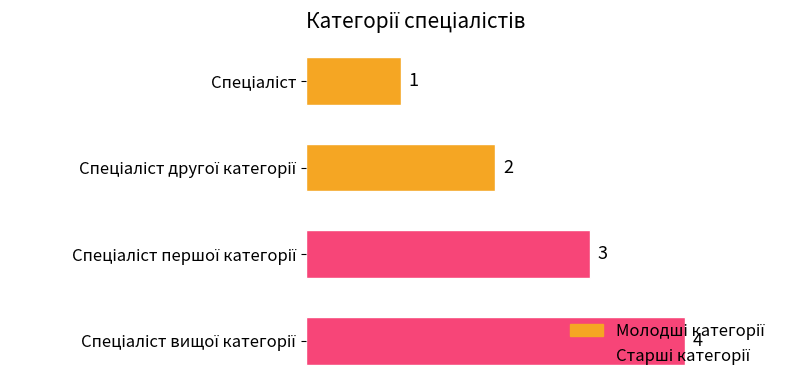

What is the greatest value displayed?

4